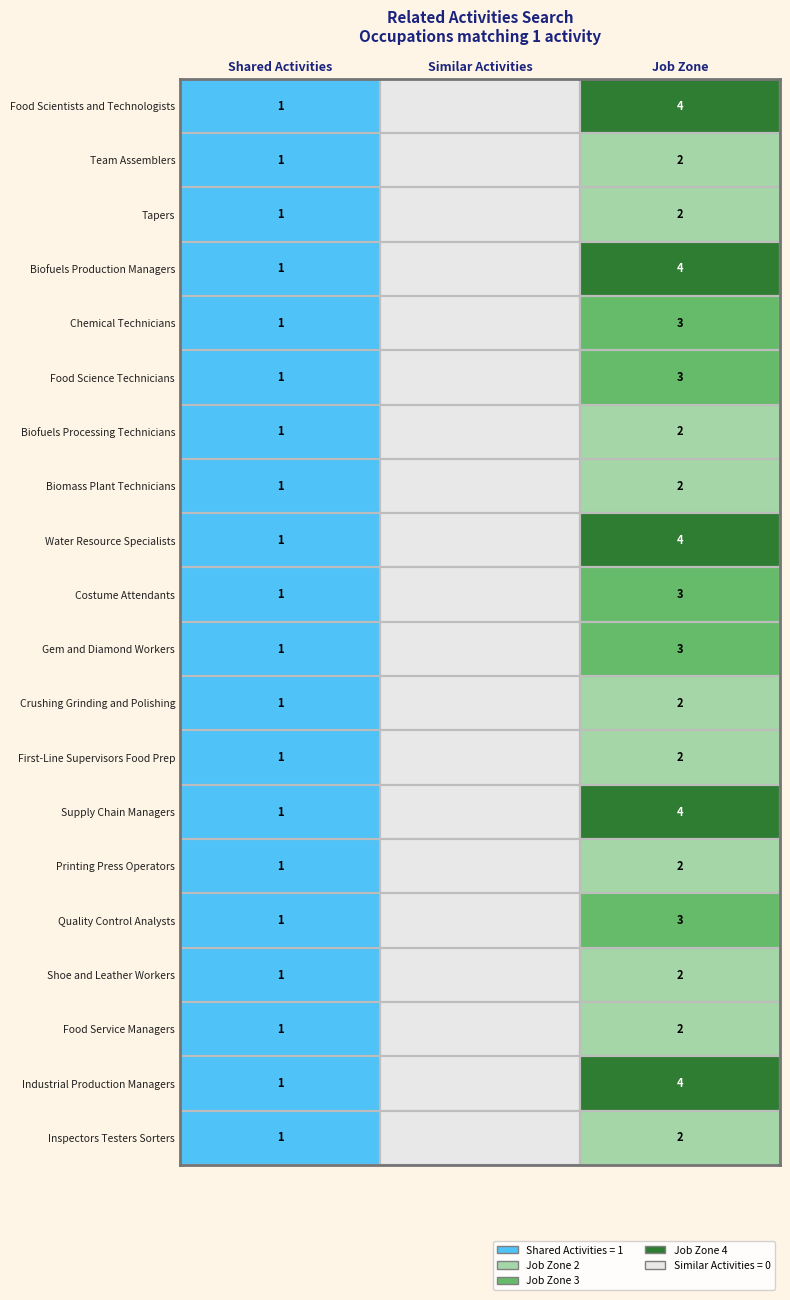

Is it true that Industrial Production Managers equals 0 at 1?

True